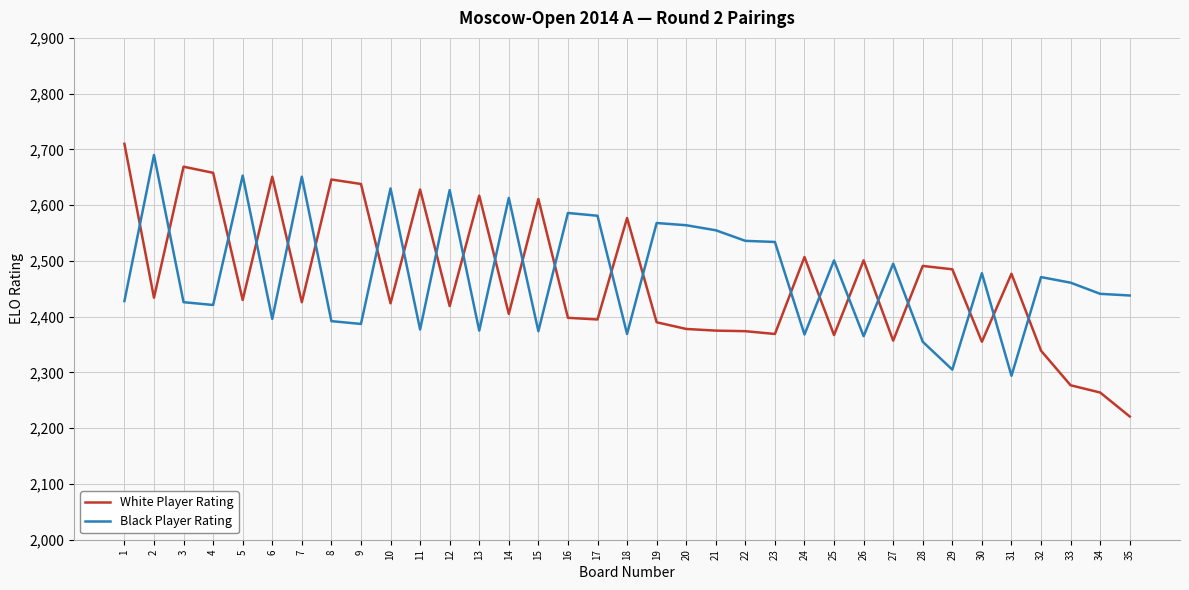

At 31, list the series in order from smallest to largest.

Black Player Rating, White Player Rating